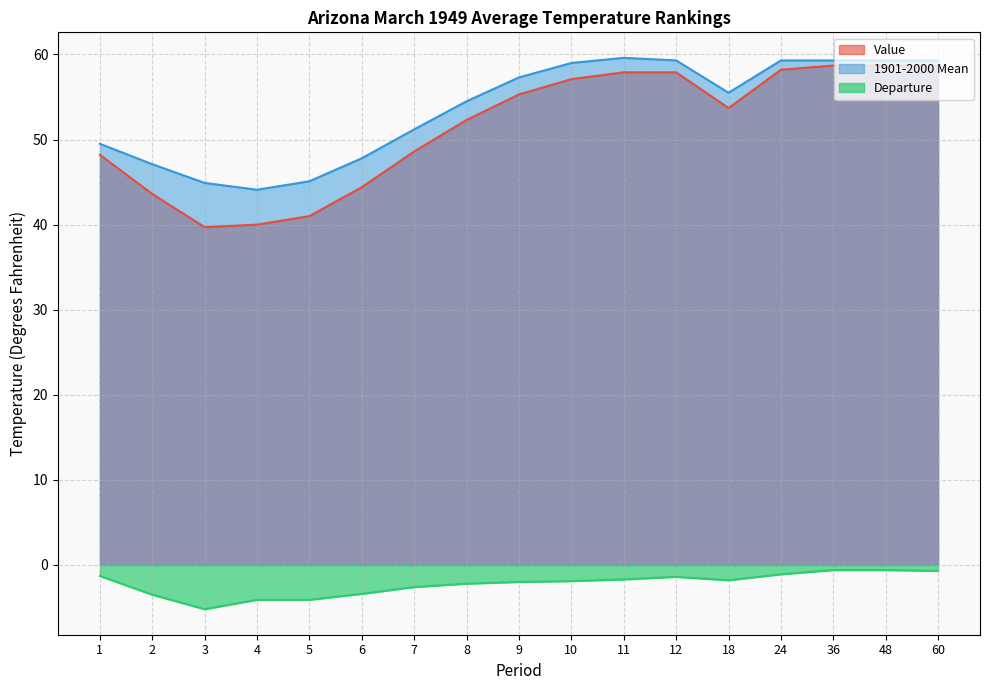

Does the chart have visible grid lines?

Yes